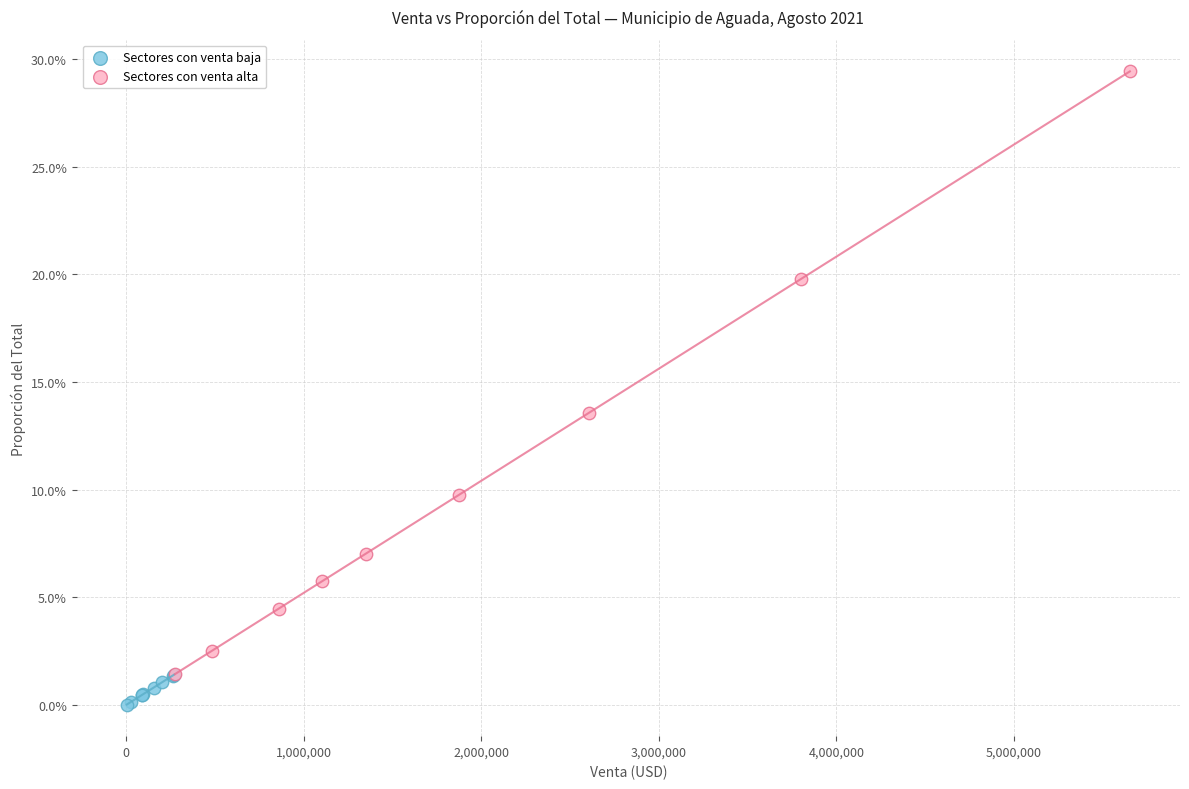

Which series has the widest spread of Y values?

Sectores con venta alta